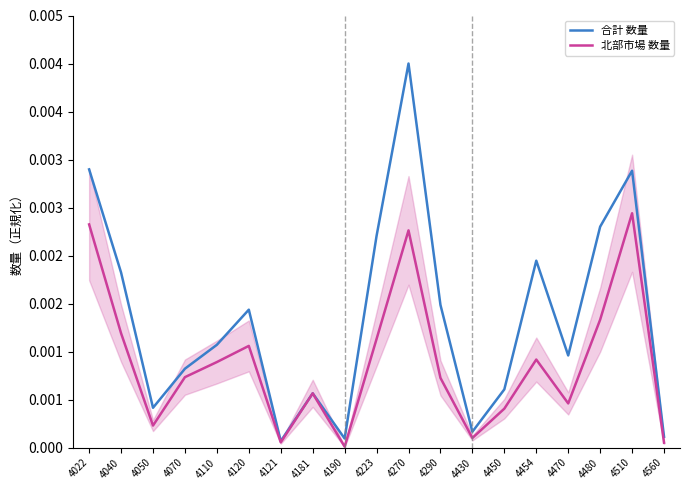

True or false: 北部市場 数量 and 合計 数量 intersect in this chart.

False